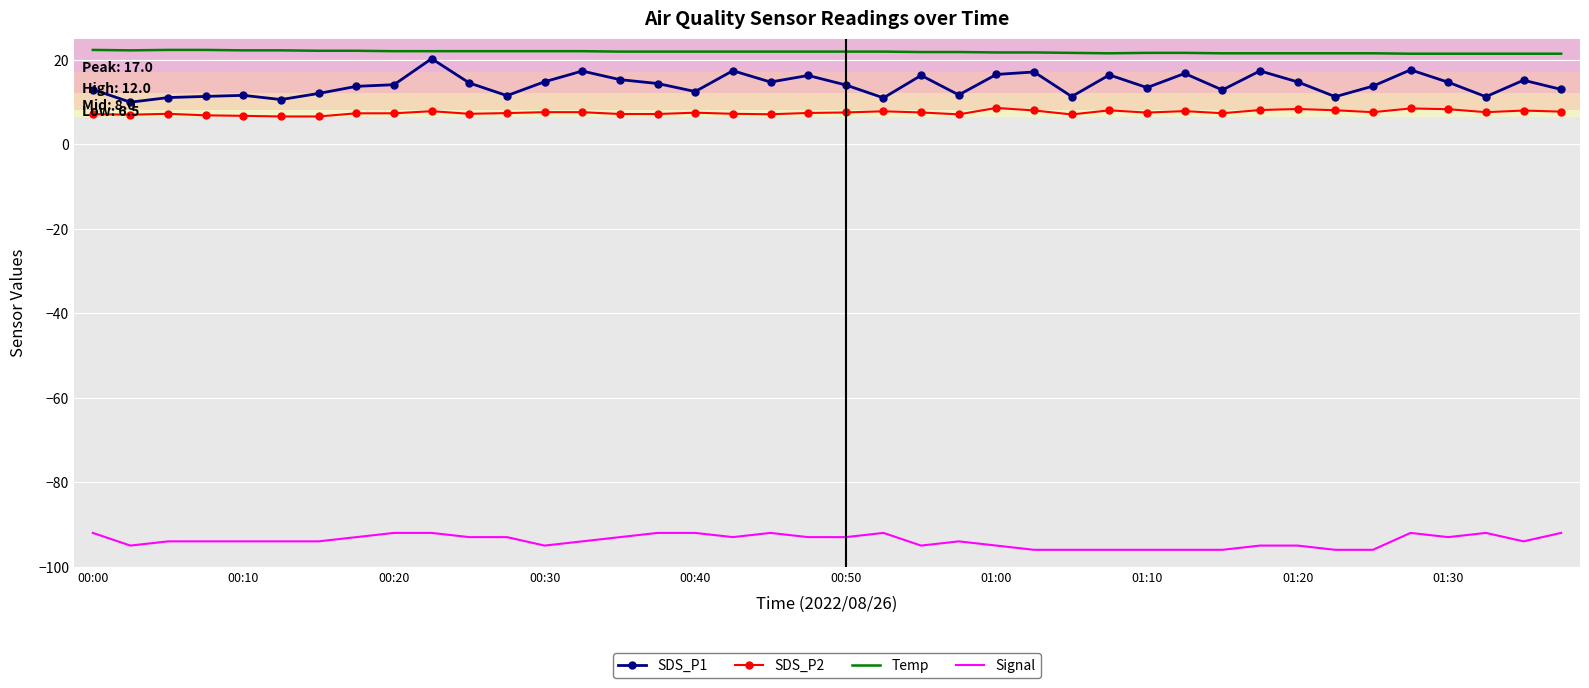

What is the maximum value shown in the chart?

22.3